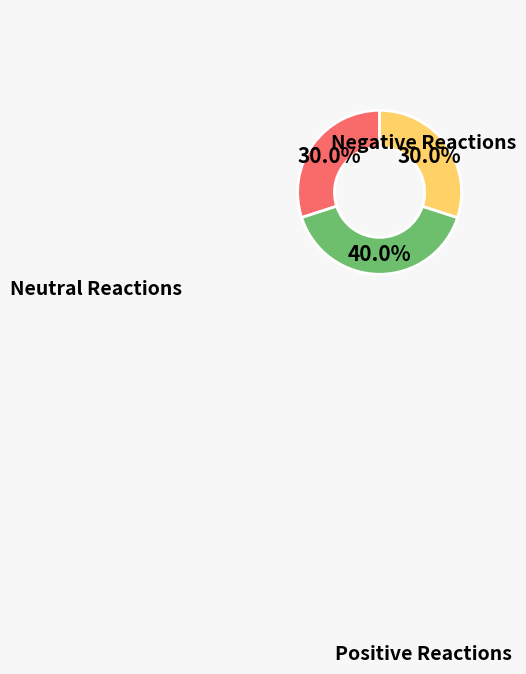

Does any single category account for the majority?

No